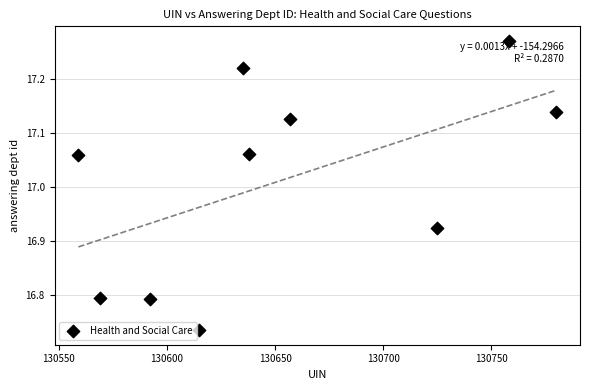

What is the range of Y values (max minus min)?

0.5